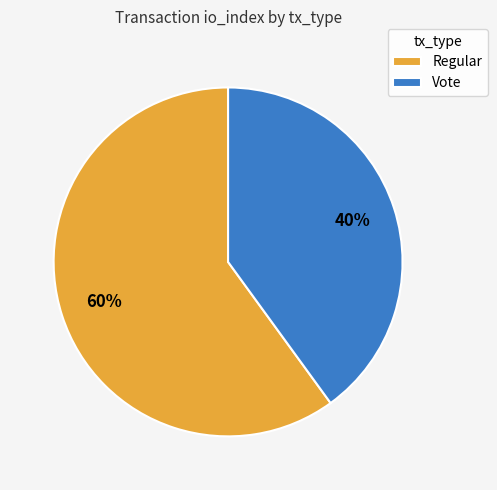

Combined, do Regular and Vote account for over 50%?

Yes